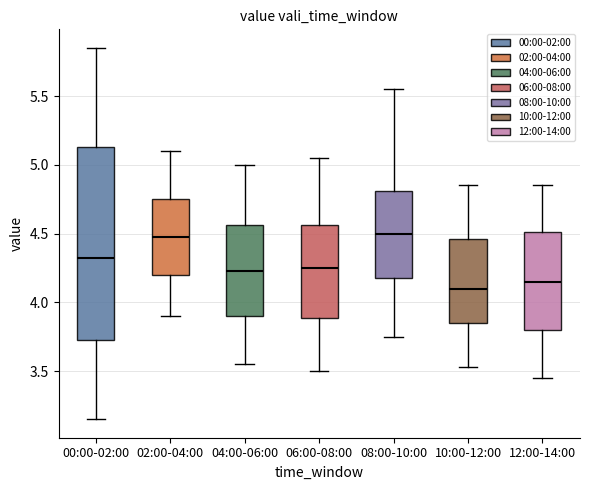

Where is the upper edge of the box for 00:00-02:00 on the y-axis? The values are not printed on the chart, so give them approximately, as read against the axis.

5.15